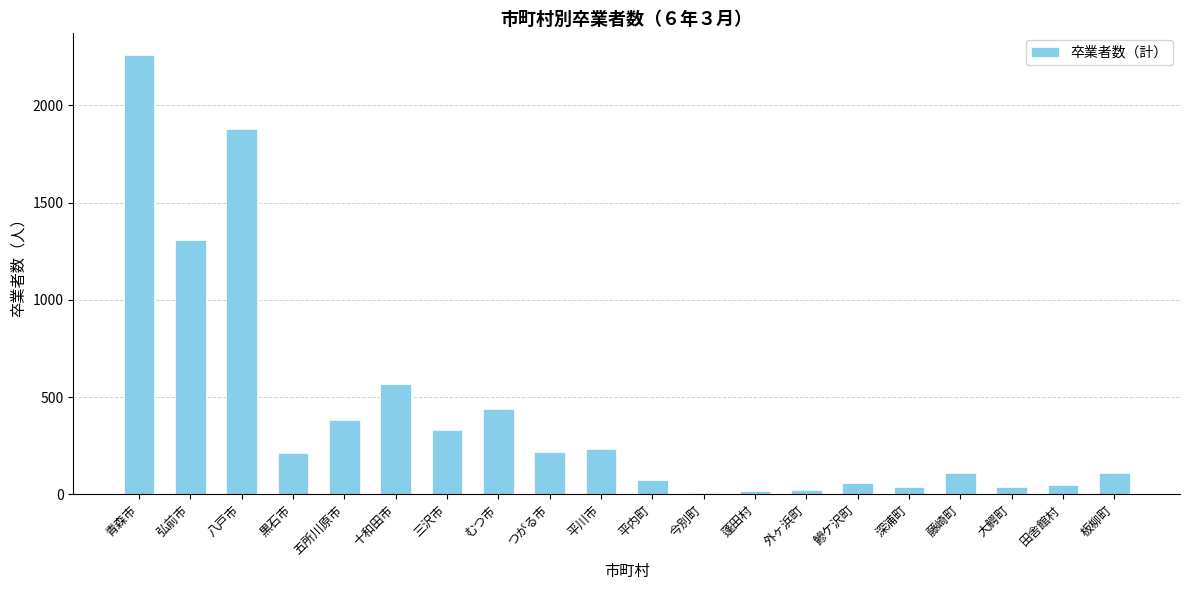

How many values are below 213?

10